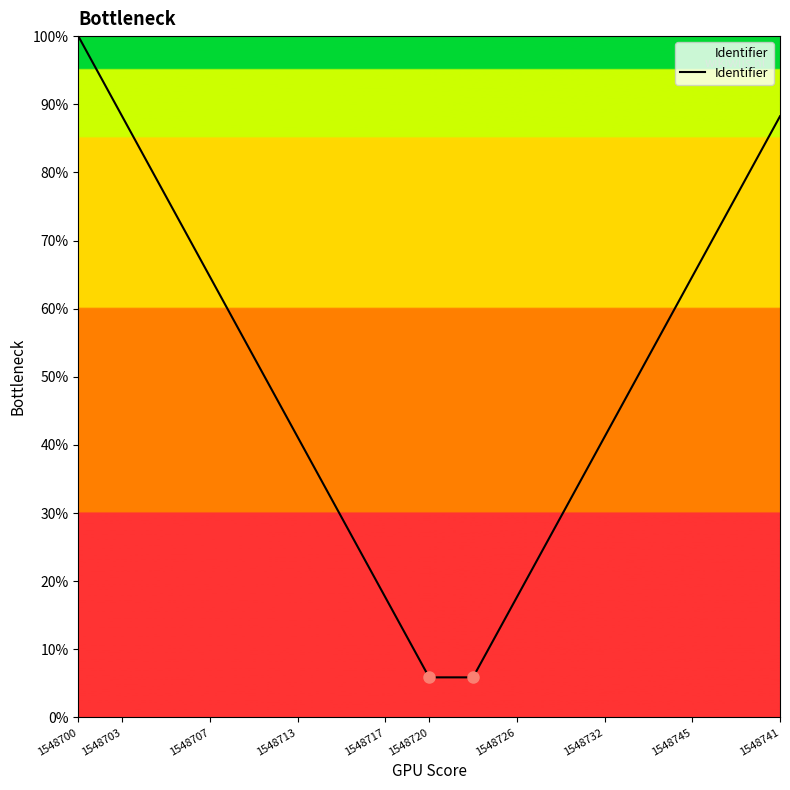

What is the difference between the maximum and minimum values?

94.1